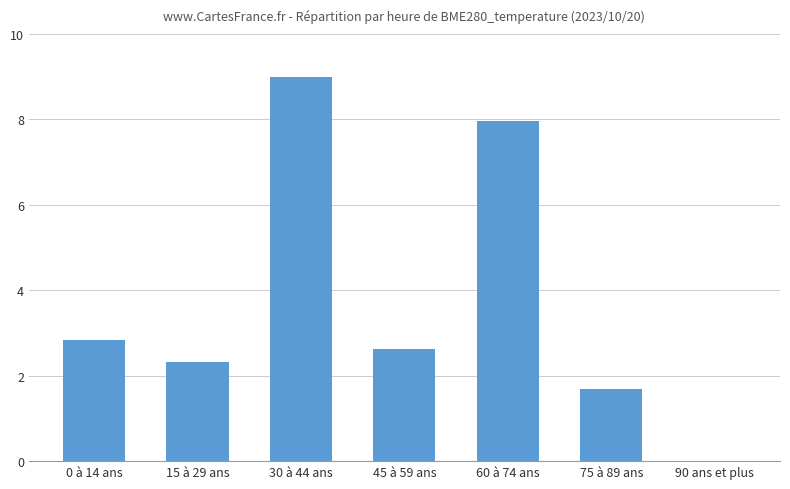

True or false: the data shows 5.9 at 30 à 44 ans.

False